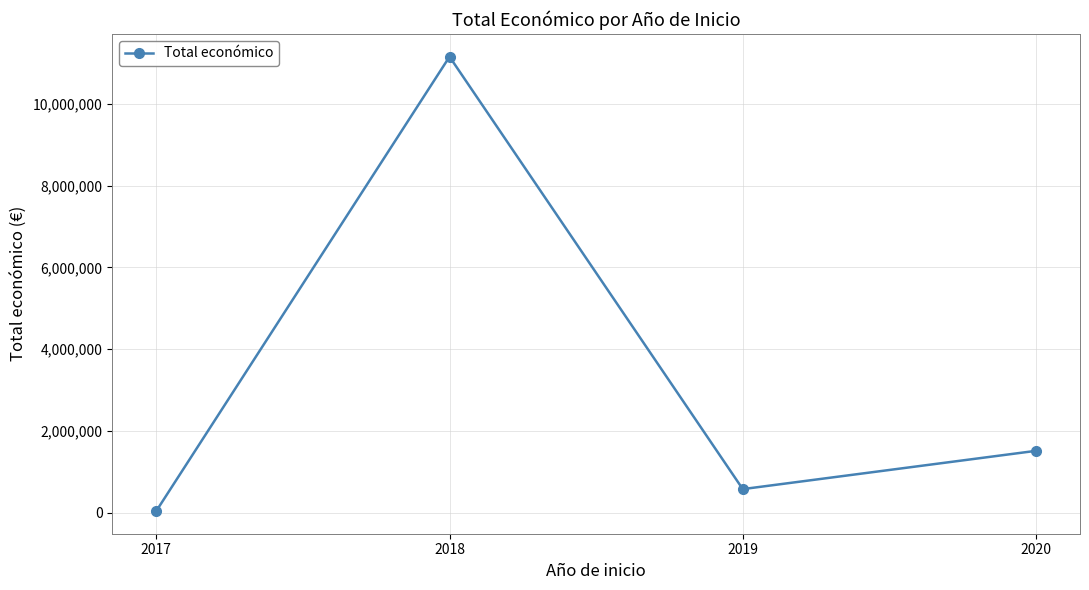

How many lines are shown in the chart?

1